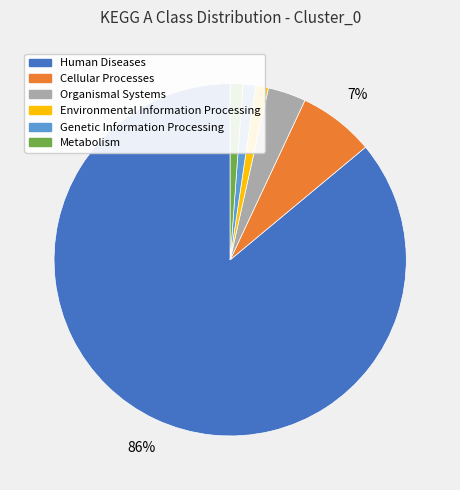

To the nearest percent, what is the combined percentage of Genetic Information Processing and Environmental Information Processing?

2%